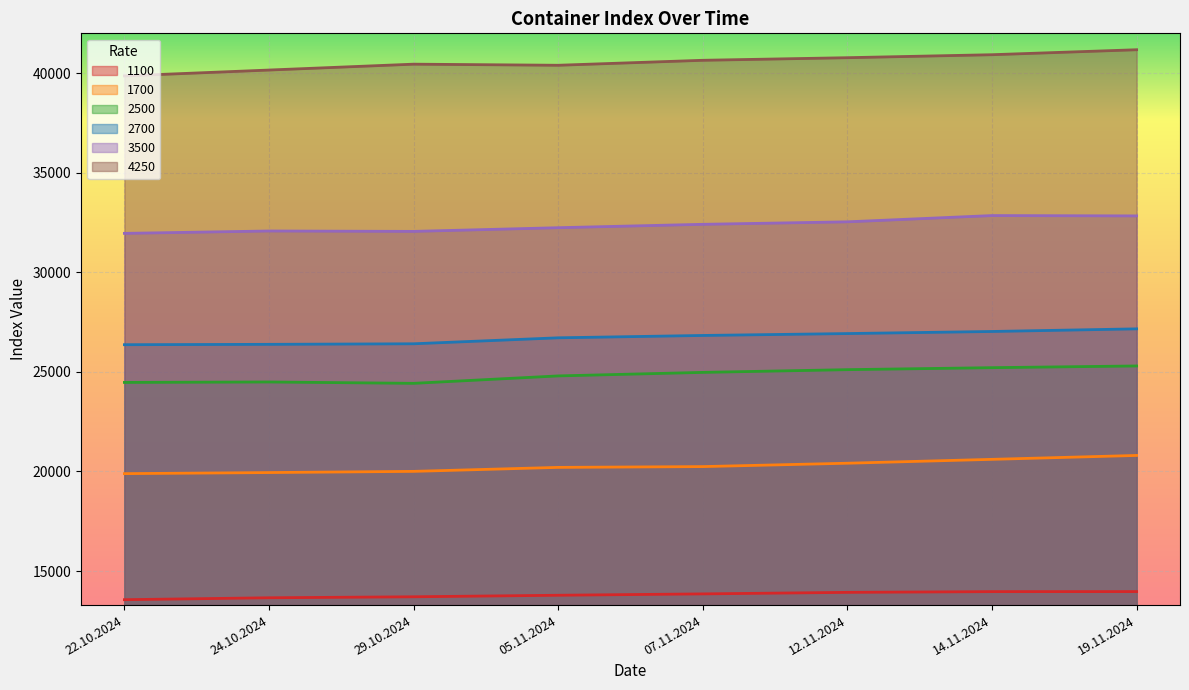

In 3500, how many points are lower than both neighbors (excluding endpoints)?

1